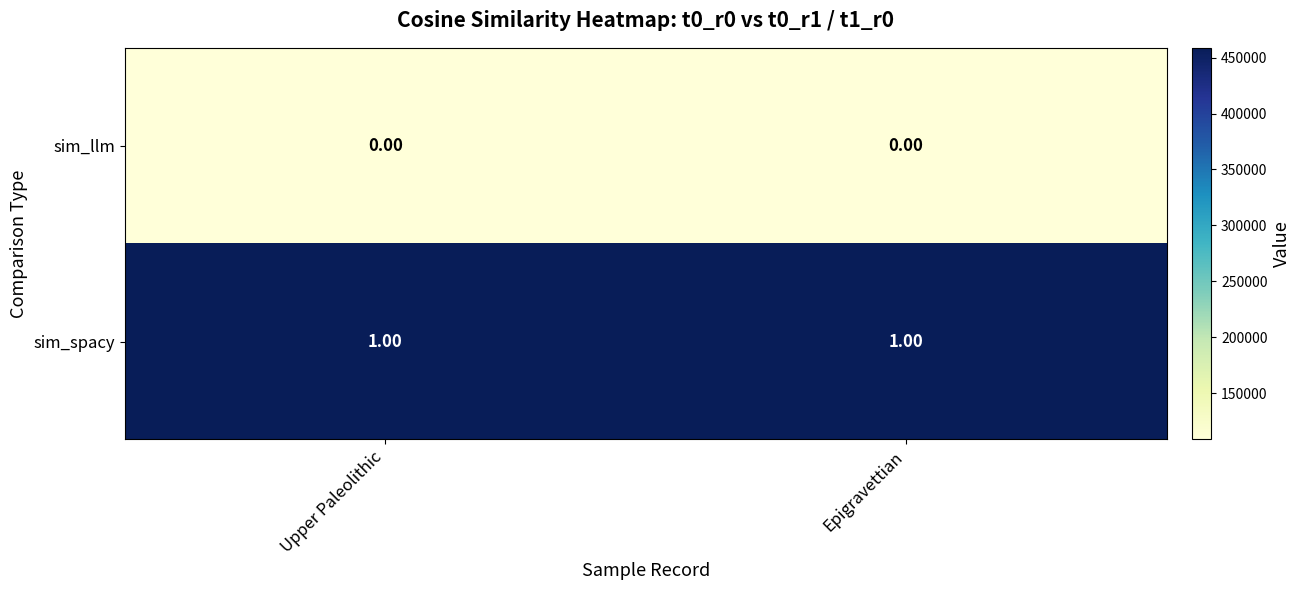

Which series has the largest total across all categories?

sim_spacy